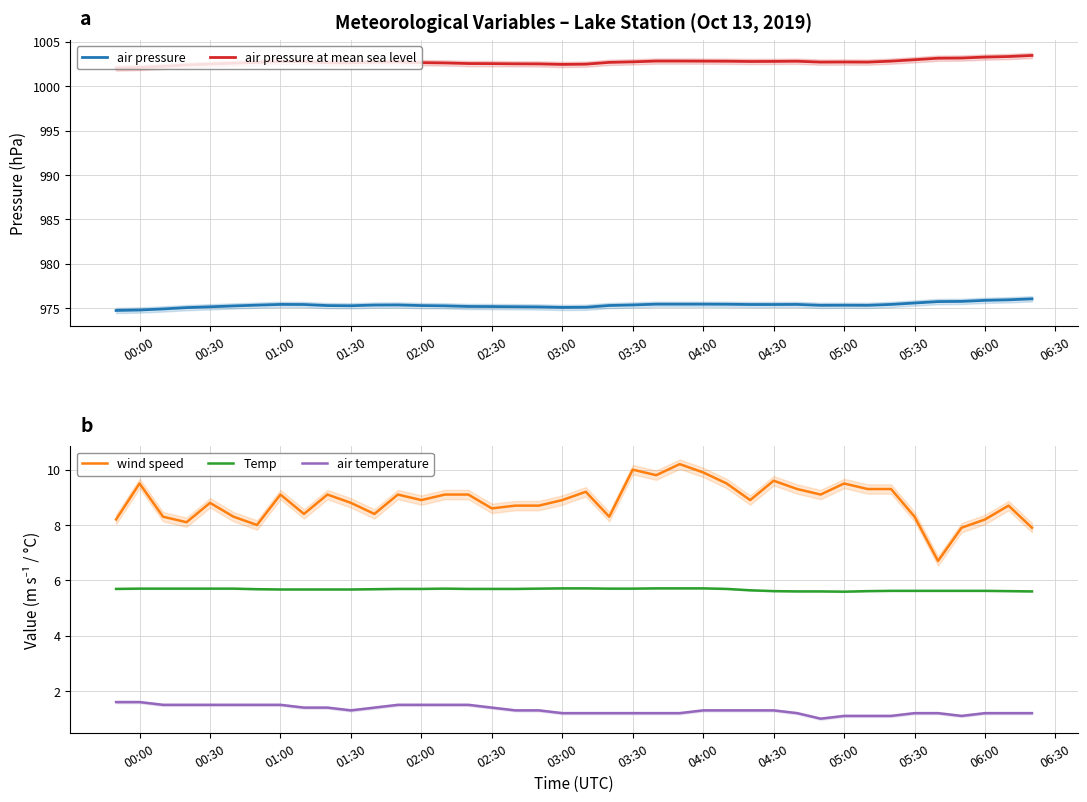

True or false: air temperature and wind speed intersect in this chart.

False